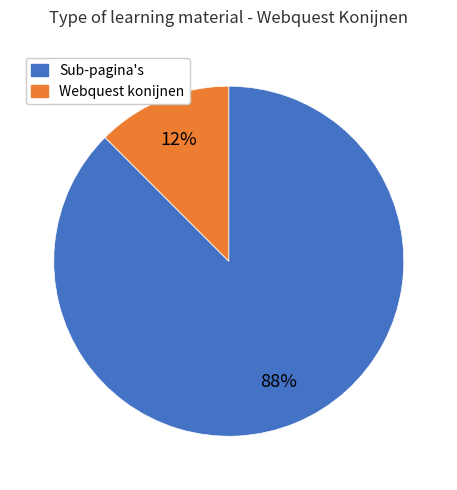

Is there any slice that represents more than half of the pie?

Yes